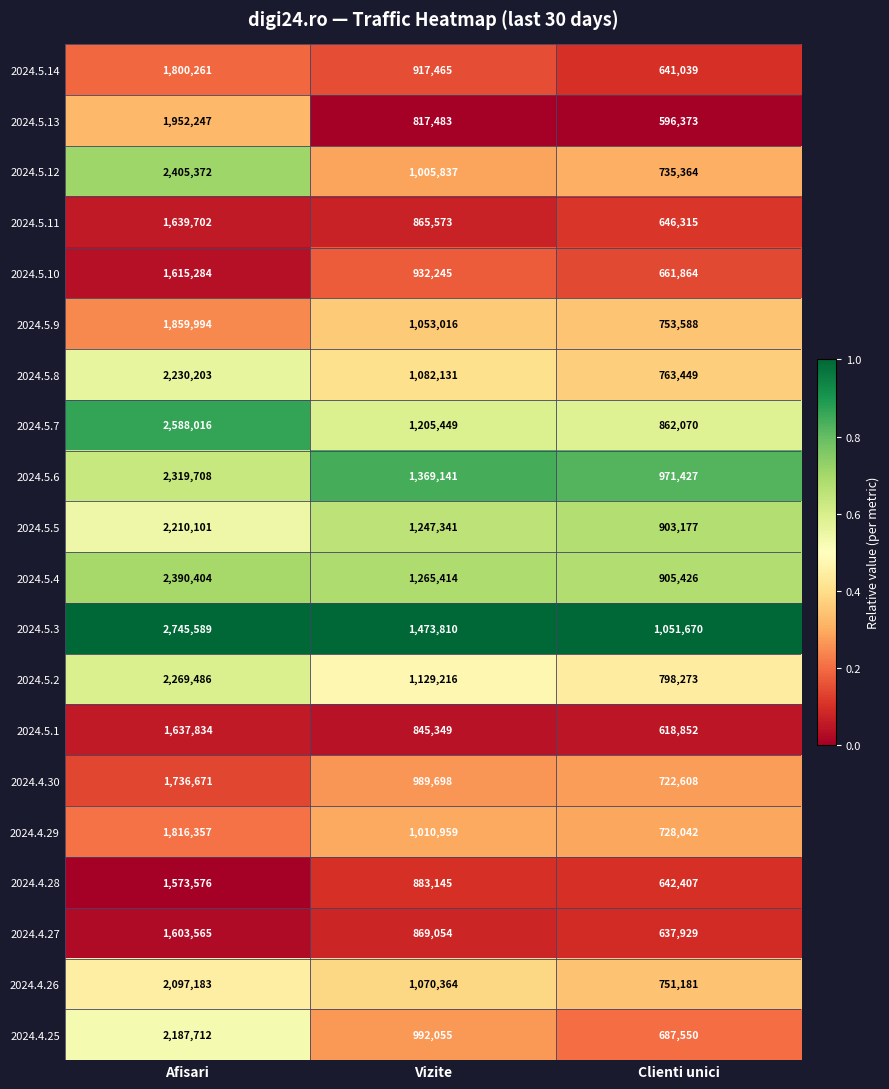

Count the 2024.5.10 values in the range 661864 to 1615284.

3